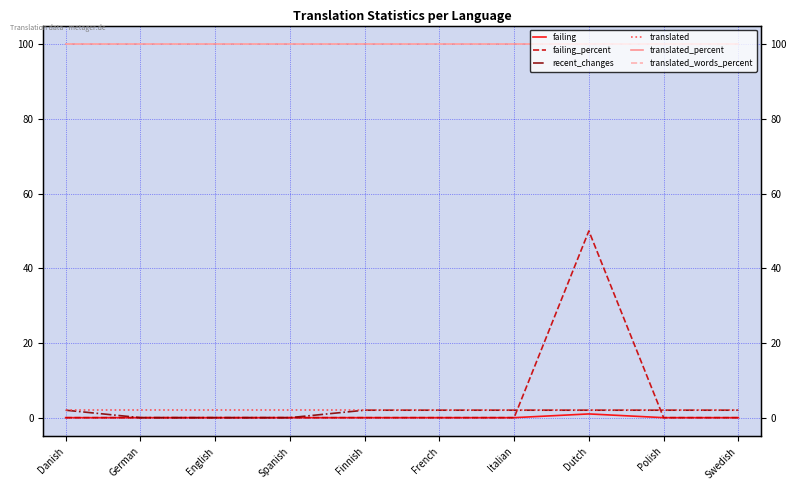

Which category has the highest value in the failing series?

Dutch